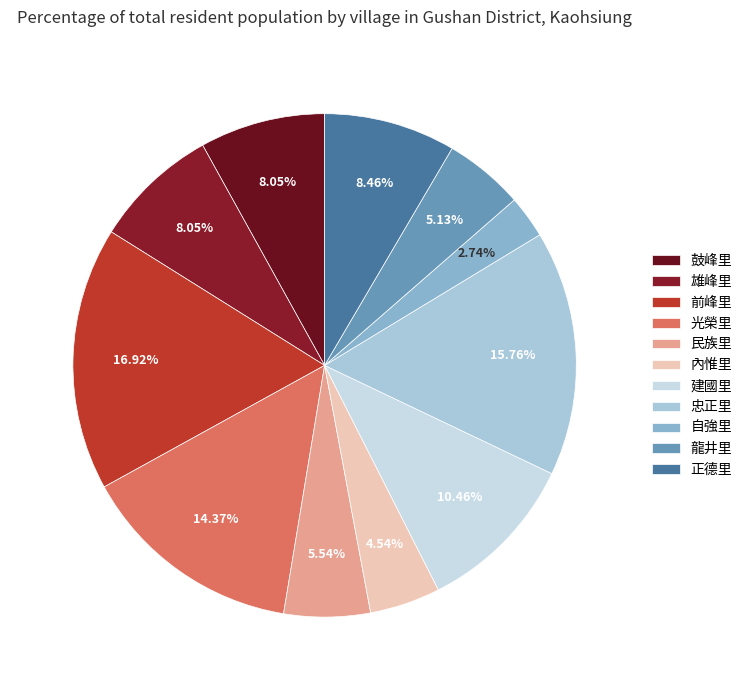

Between 光榮里 and 正德里, which is larger?

光榮里